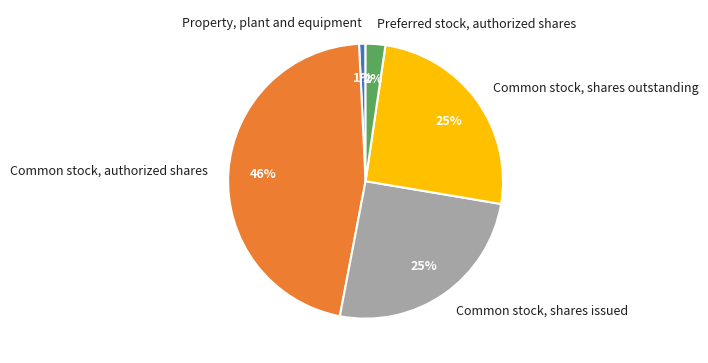

Count the number of slices in the pie.

5